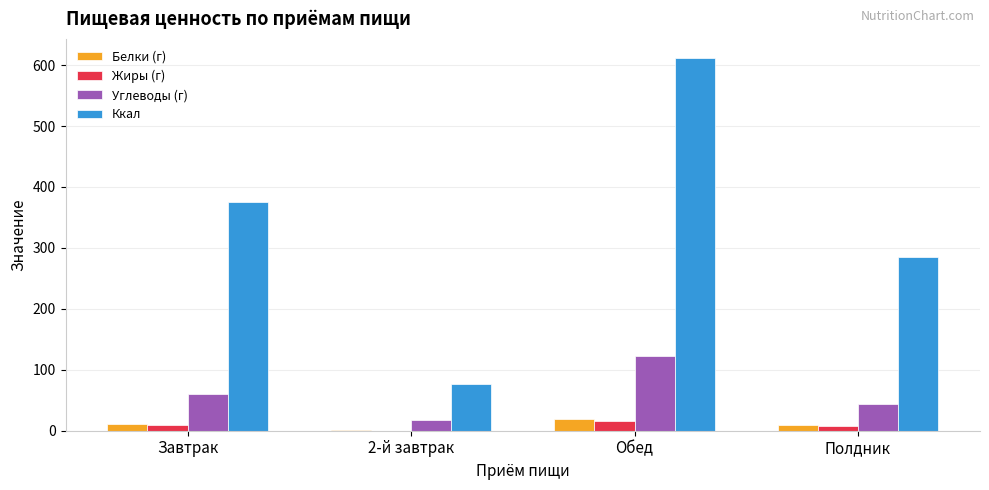

Which series changed the most between Обед and Полдник?

Ккал